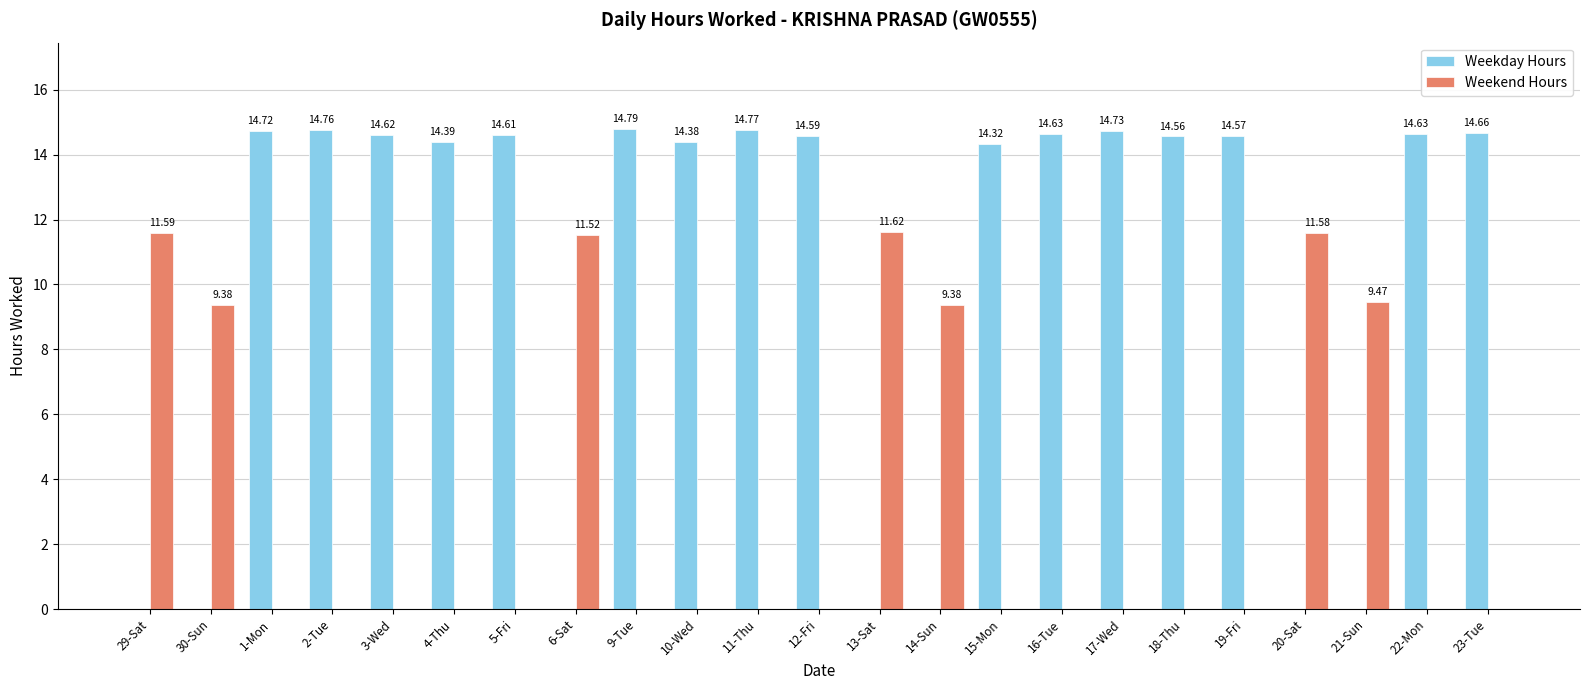

The value of Weekend Hours at 3-Wed is -6.7. True or false?

False